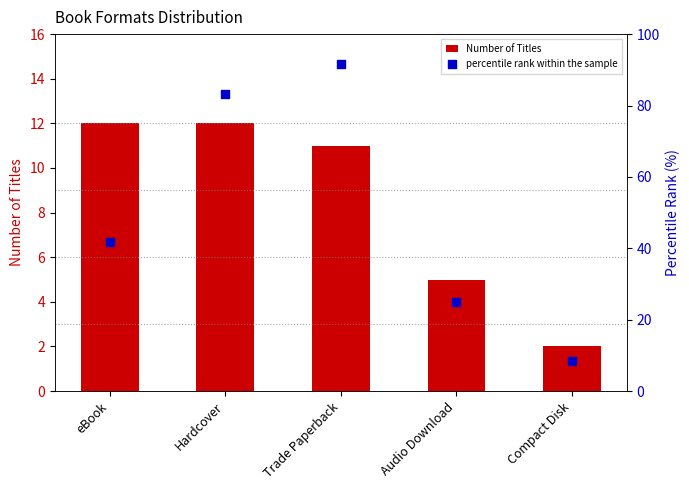

What are all the series names shown in the legend?

Number of Titles, percentile rank within the sample